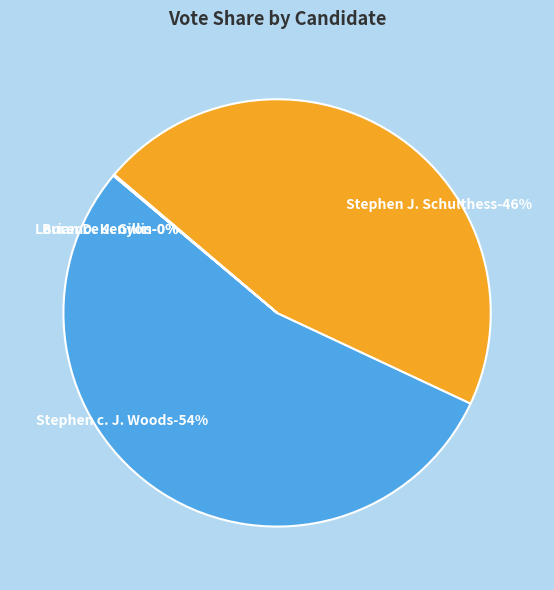

Between Laurence J. Gillis and Write-Ins, which is larger?

Laurence J. Gillis